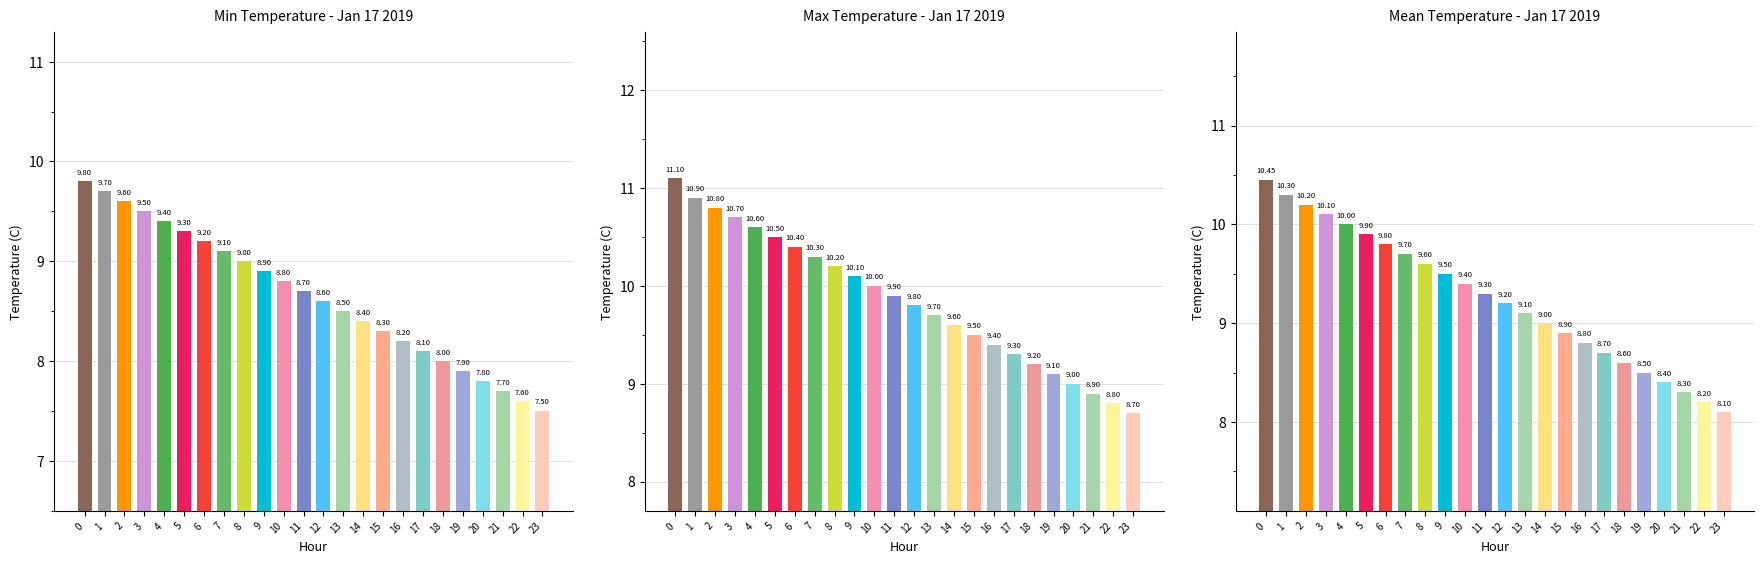

Are the bars grouped side by side (vs. stacked)?

Yes